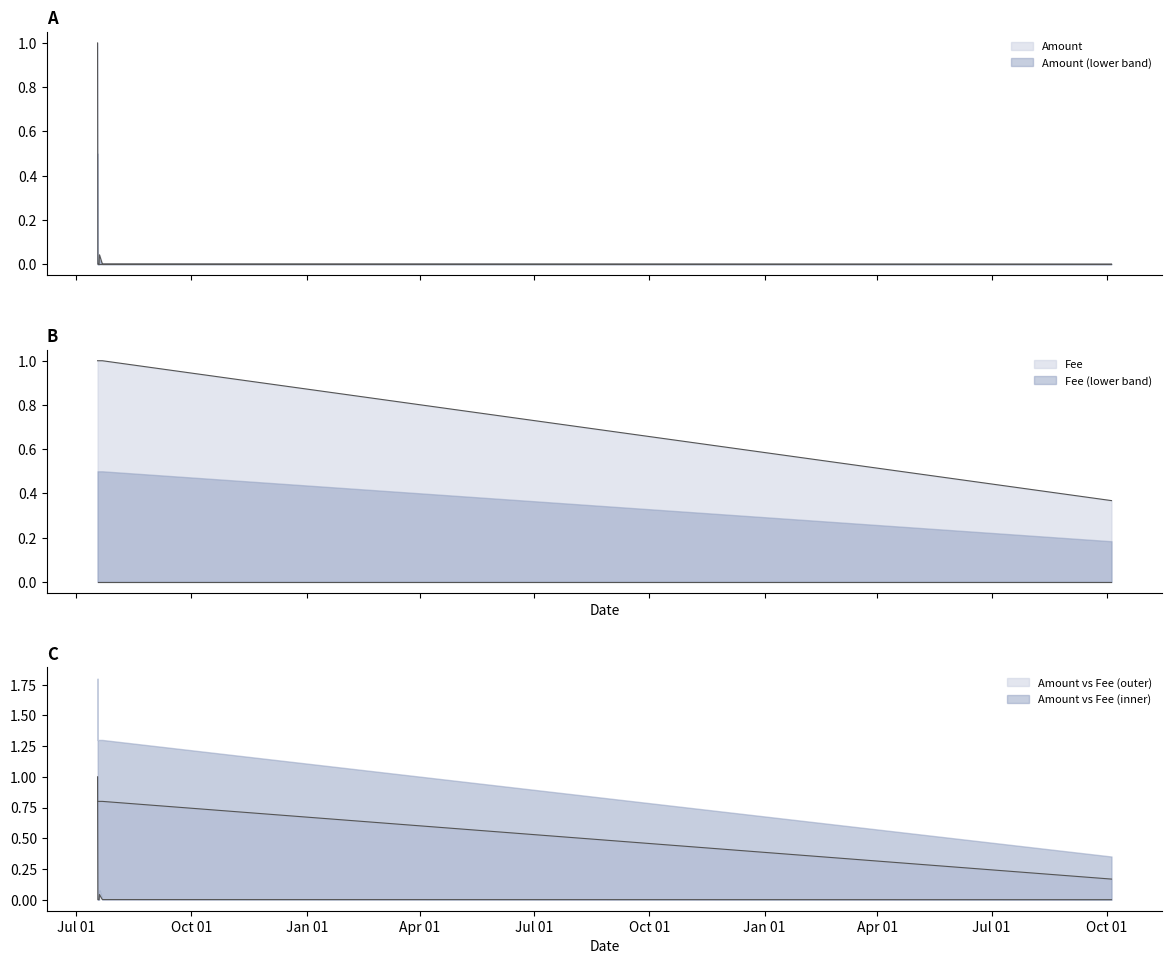

True or false: Amount and Fee intersect in this chart.

True